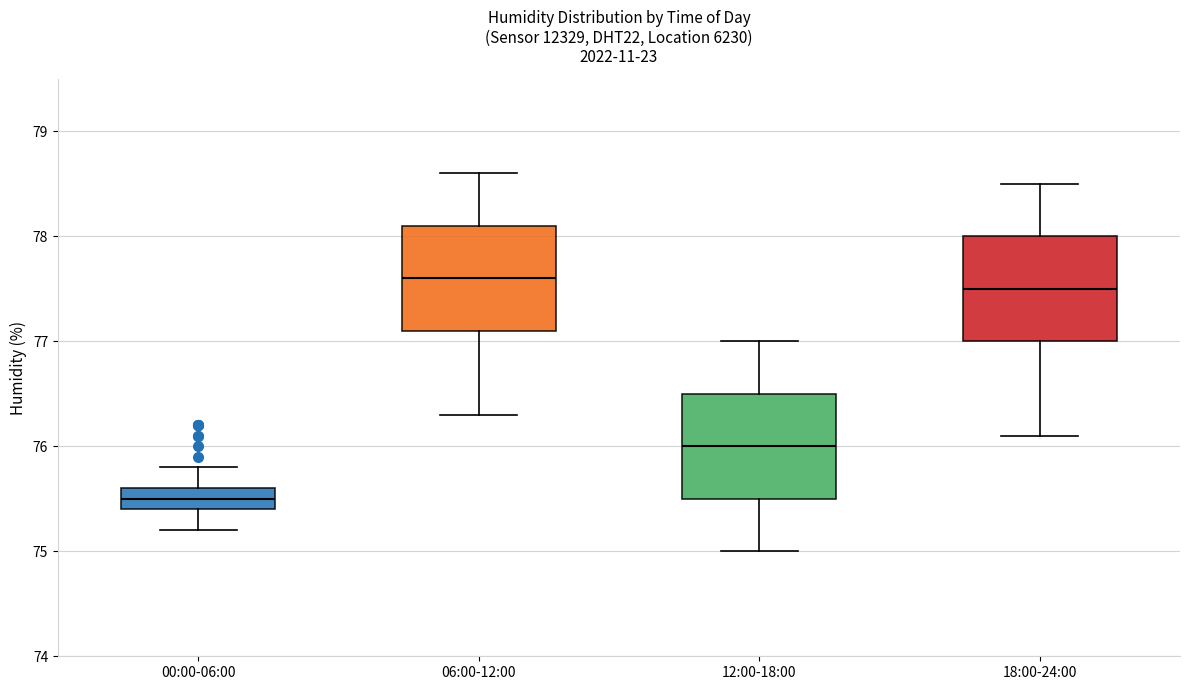

Reading left to right, transcribe this box plot: for each box, give where its median line is, the range the box spans, and where its two whiskers end, as read against the y-axis. The values are not printed on the chart, so give them approximately, as read against the axis.

00:00-06:00: median 75.5, box 75.4 to 75.6, whiskers 75.2 to 75.8
06:00-12:00: median 77.6, box 77.1 to 78.1, whiskers 76.3 to 78.6
12:00-18:00: median 76.0, box 75.5 to 76.5, whiskers 75.0 to 77.0
18:00-24:00: median 77.5, box 77.0 to 78.0, whiskers 76.1 to 78.5